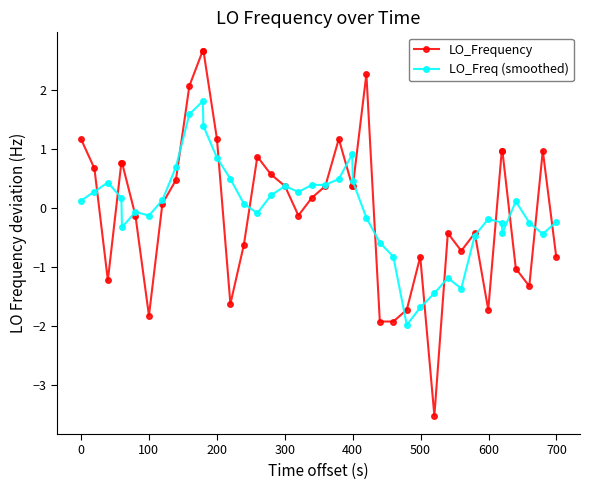

List the series in order of their peak value, lowest first.

LO_Freq (smoothed), LO_Frequency